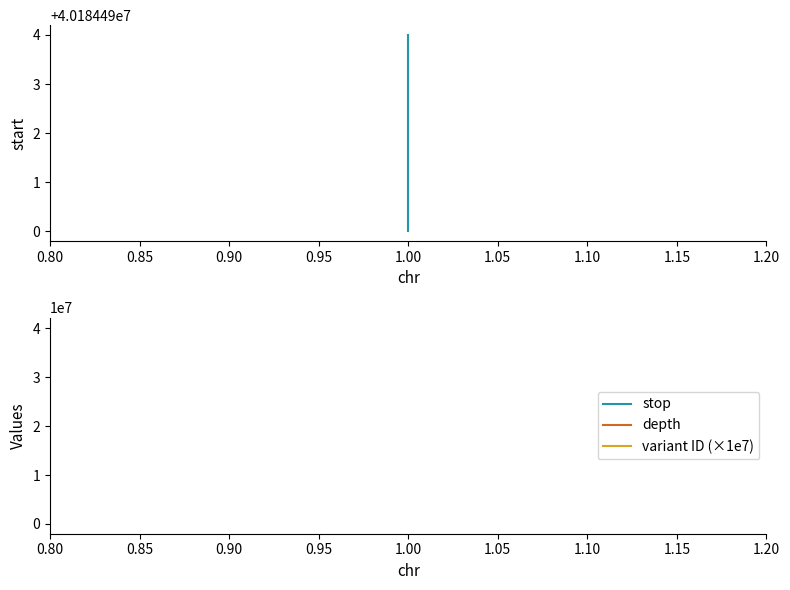

Is the value of stop at 1.00 greater than the value of depth at 1.00?

Yes